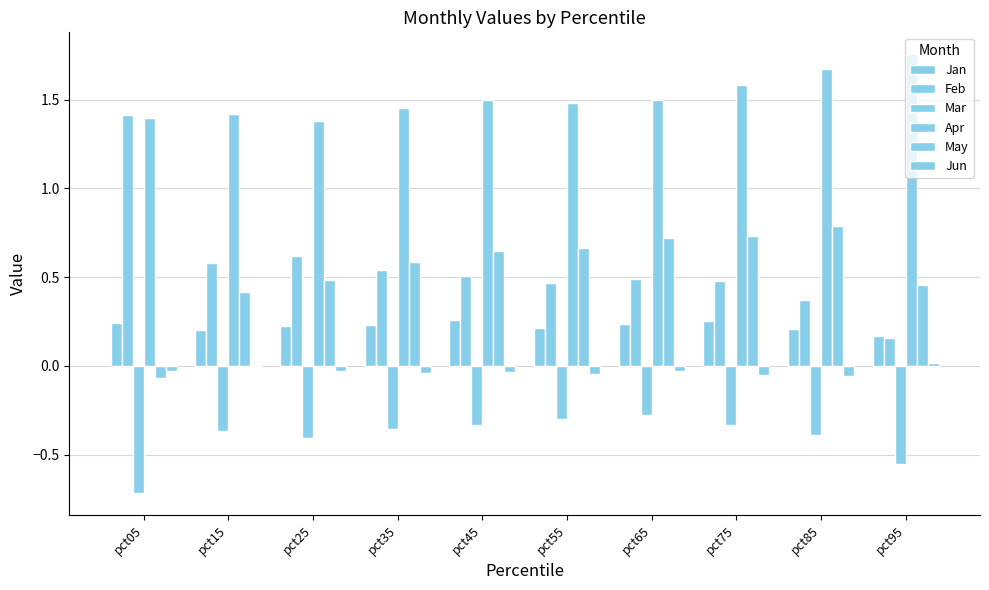

Between pct25 and pct95, which is larger?

pct25